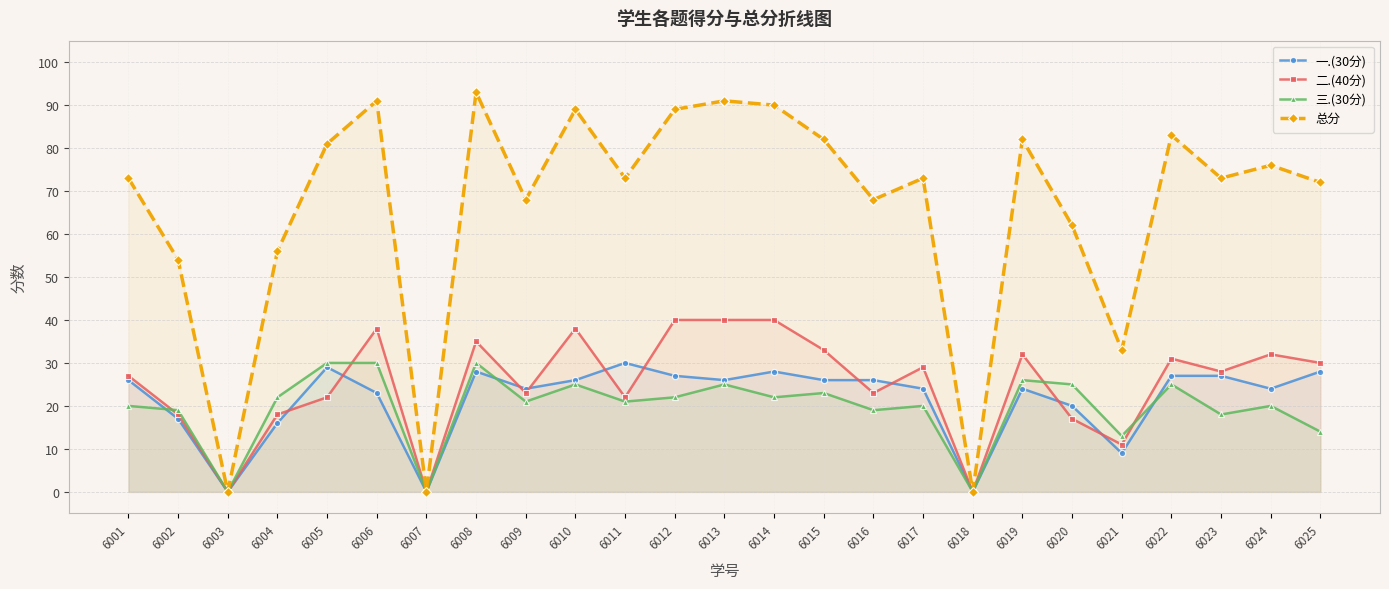

True or false: 总分 and 二.(40分) intersect in this chart.

False